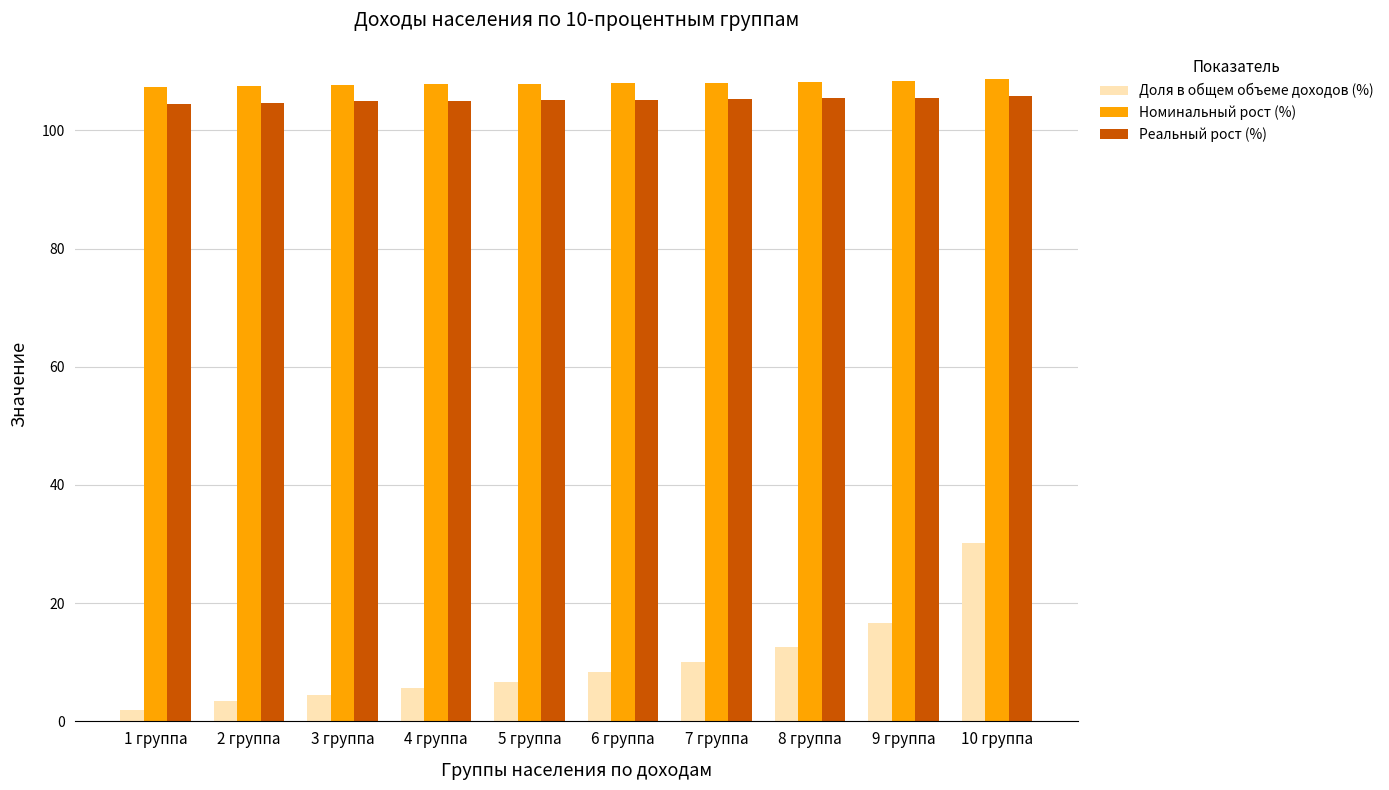

Is the value of Номинальный рост (%) at 5 группа greater than the value of Доля в общем объеме доходов (%) at 3 группа?

Yes